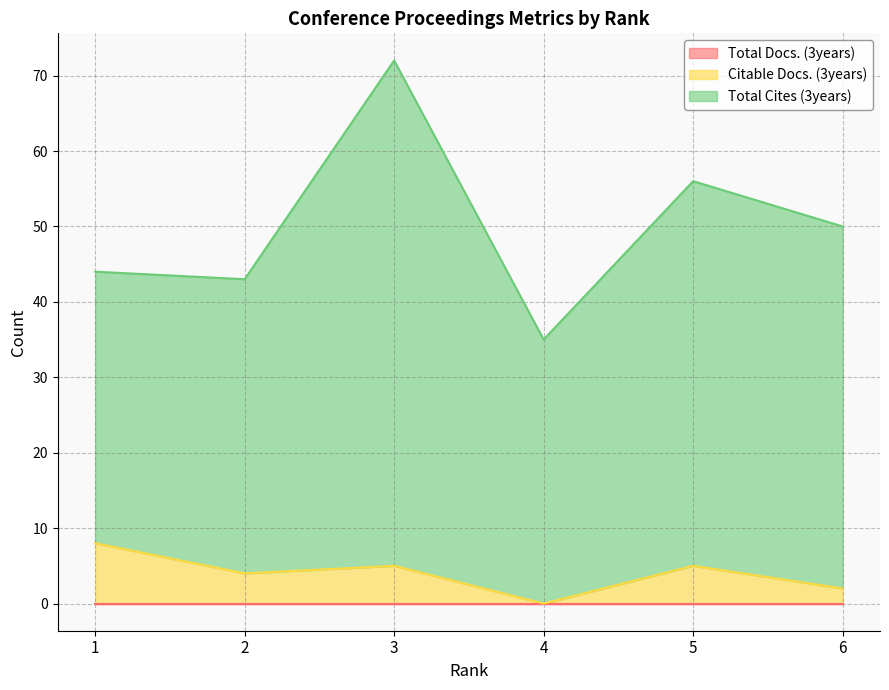

Which category has the lowest value across all series?

1